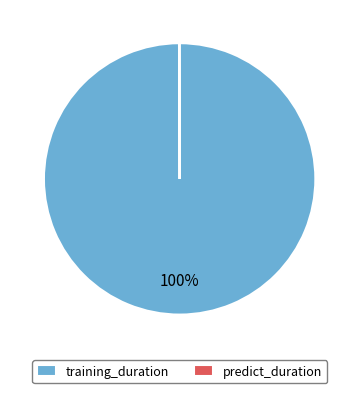

To the nearest percent, what is the average slice percentage?

50%